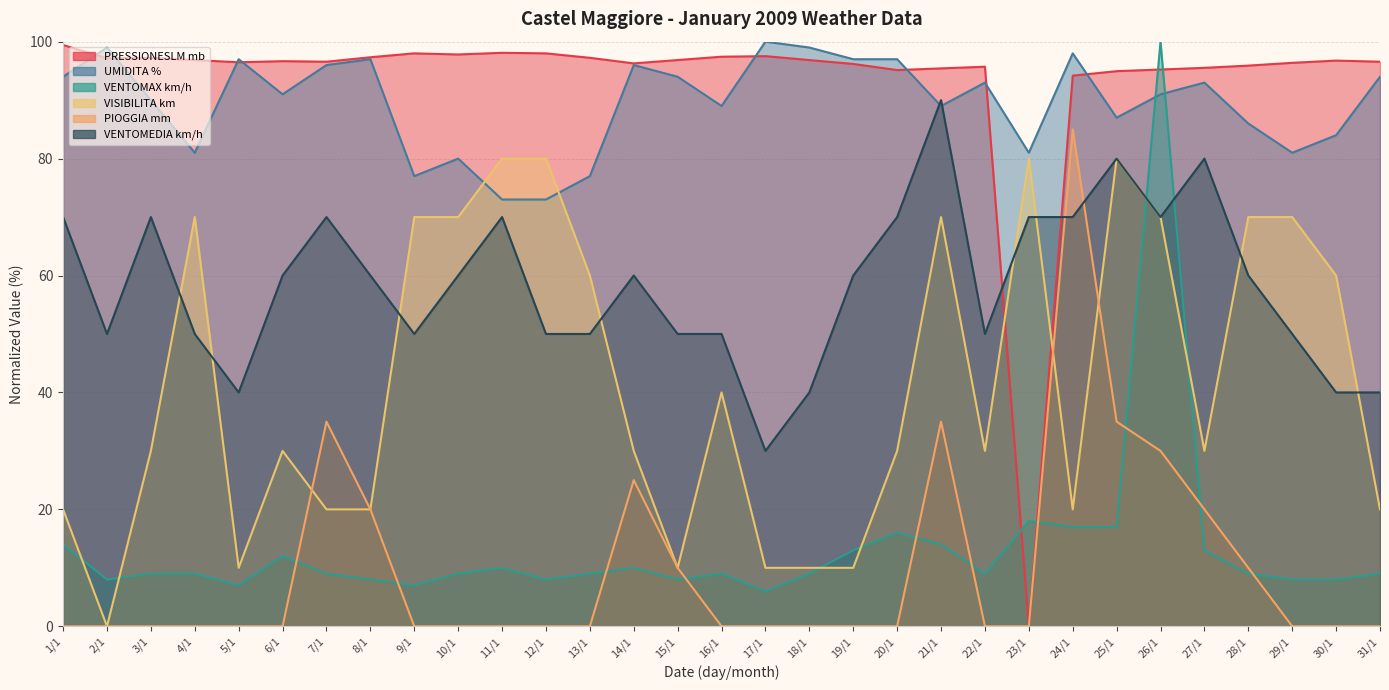

What position from the left is 16/1?

16